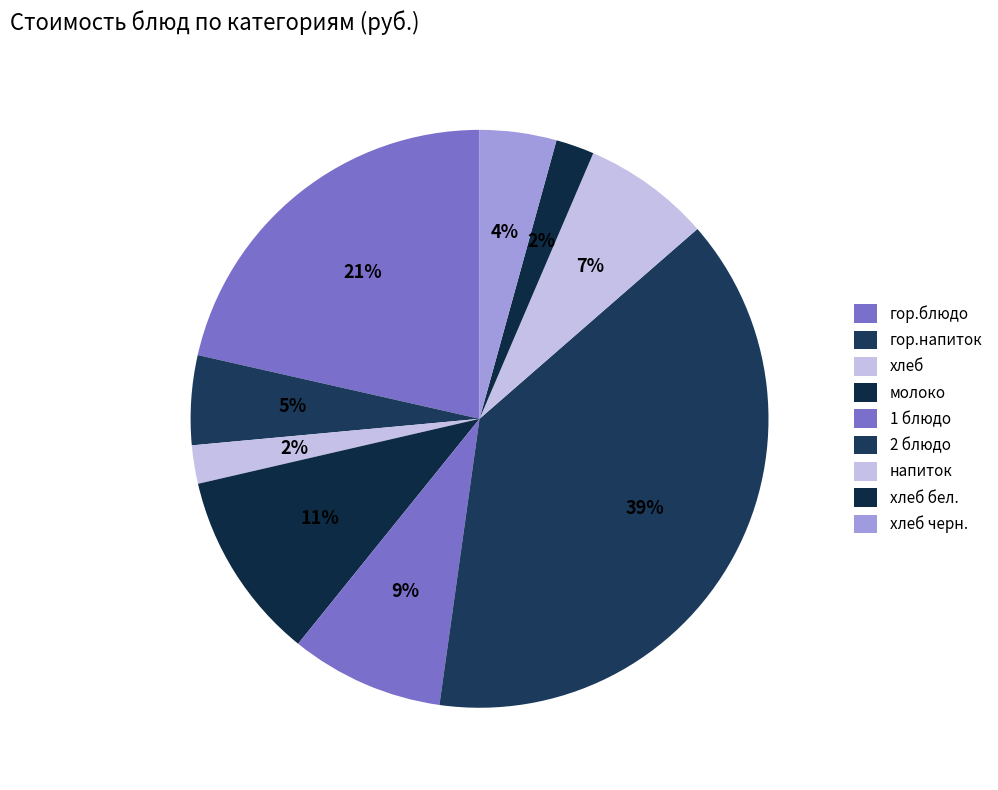

How much of the chart is everything except хлеб?

97.9%